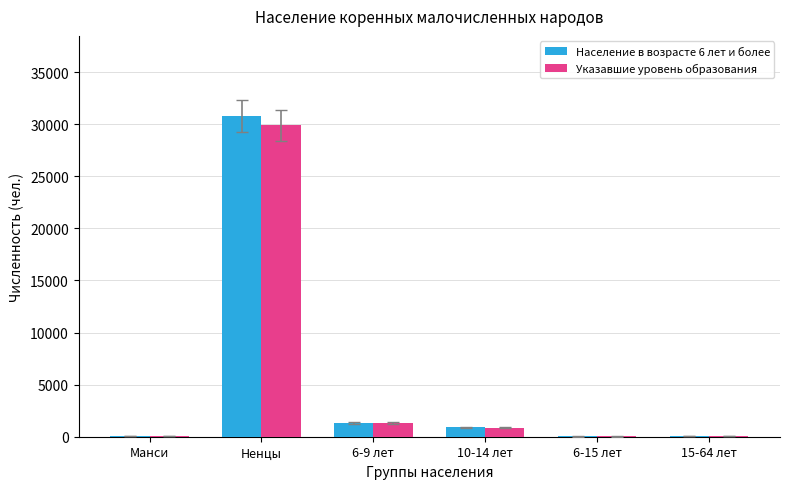

How many groups of bars are there?

6